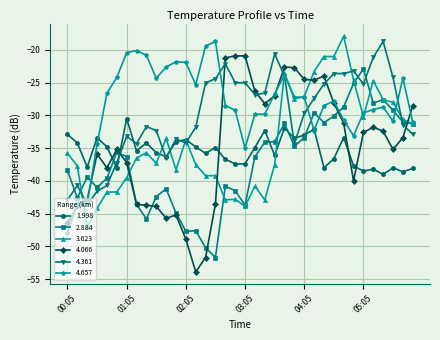

What is the maximum value shown in the chart?

-17.9